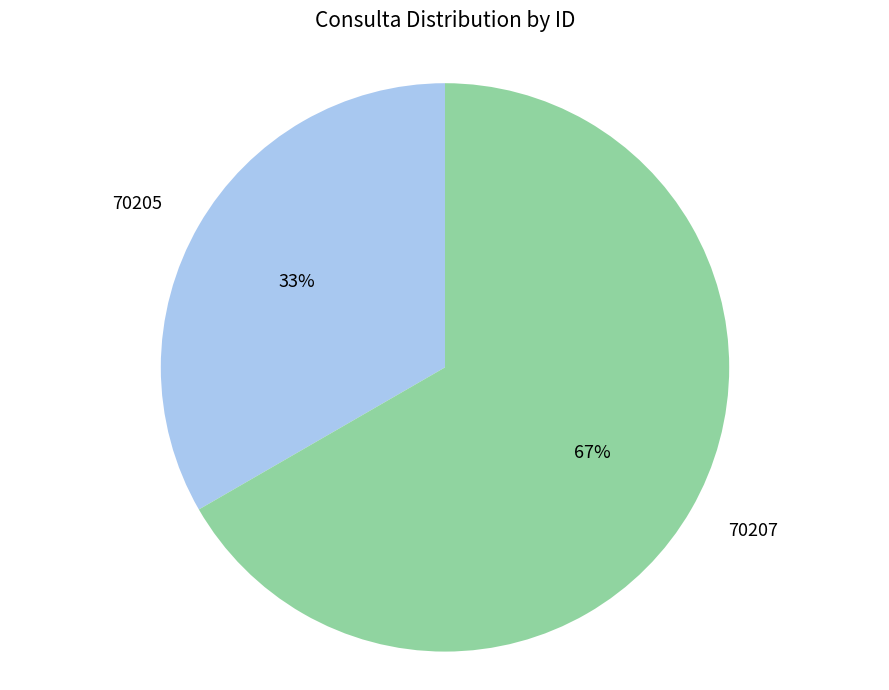

Combined, do 70205 and 70207 account for over 50%?

Yes